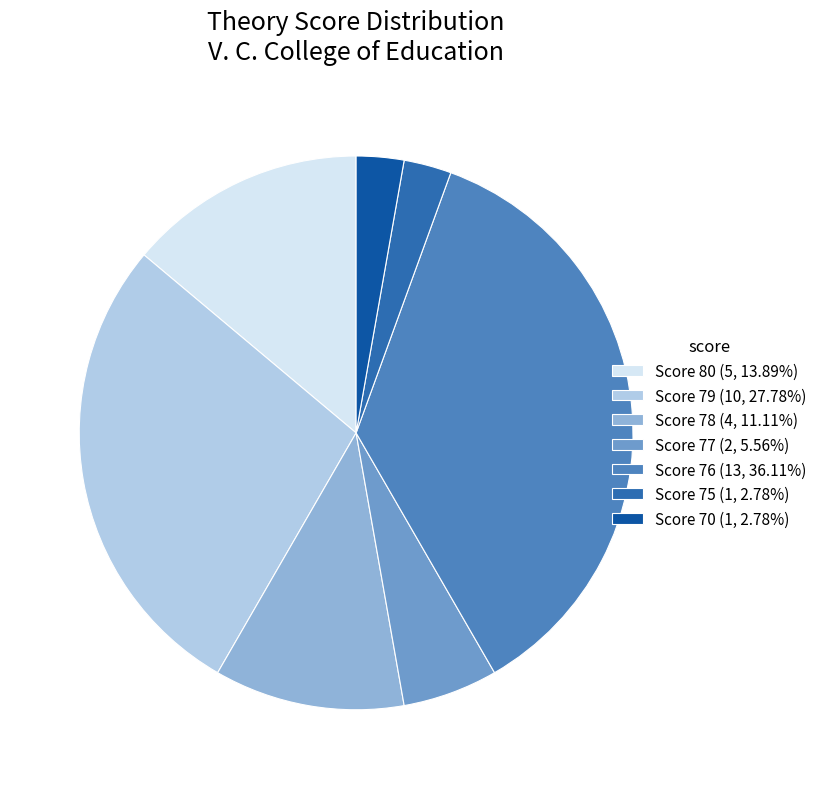

What is the ratio of the value at Score 78 (4, 11.11%) to the value at Score 80 (5, 13.89%)?

0.8